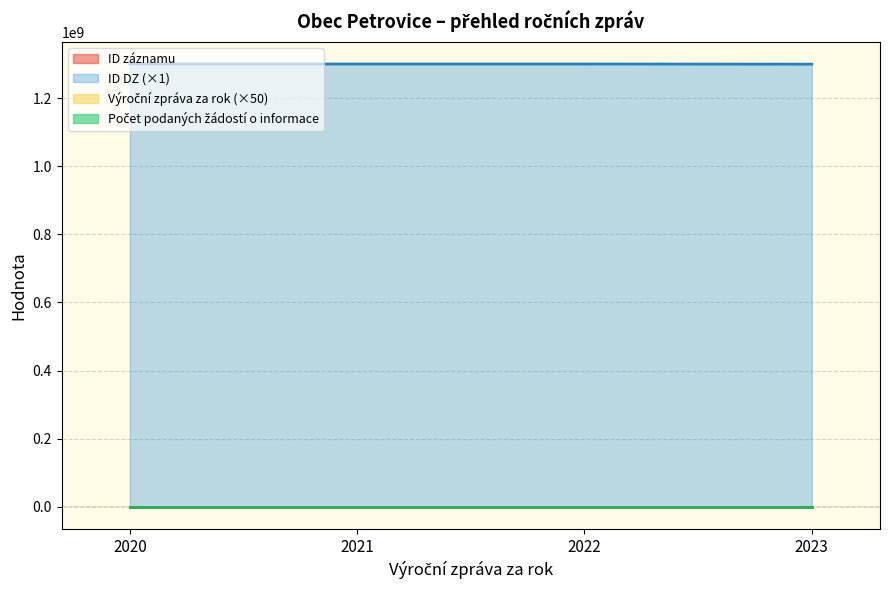

Where does the ID DZ series first go above 100630?

2022